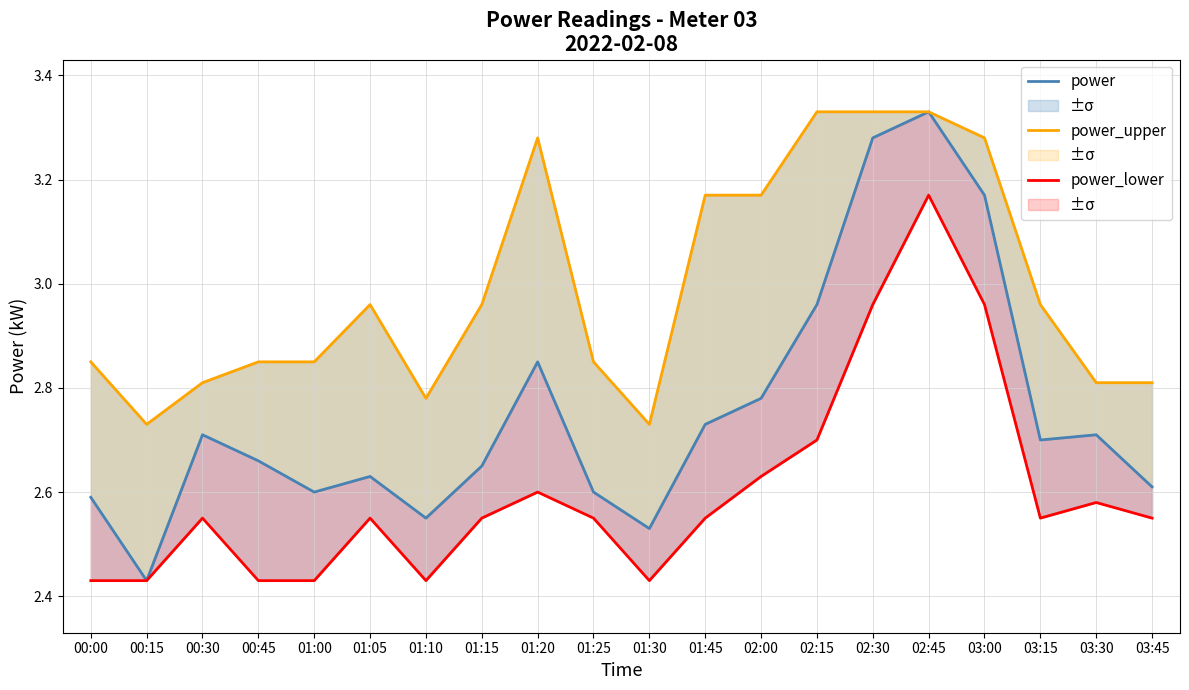

What is the difference between the highest and lowest values at 01:30?

0.3